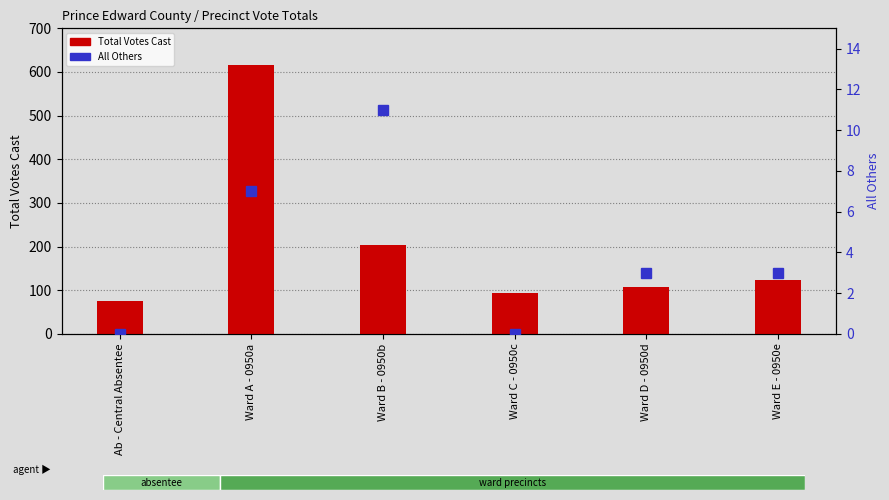

What is the greatest value displayed?

617